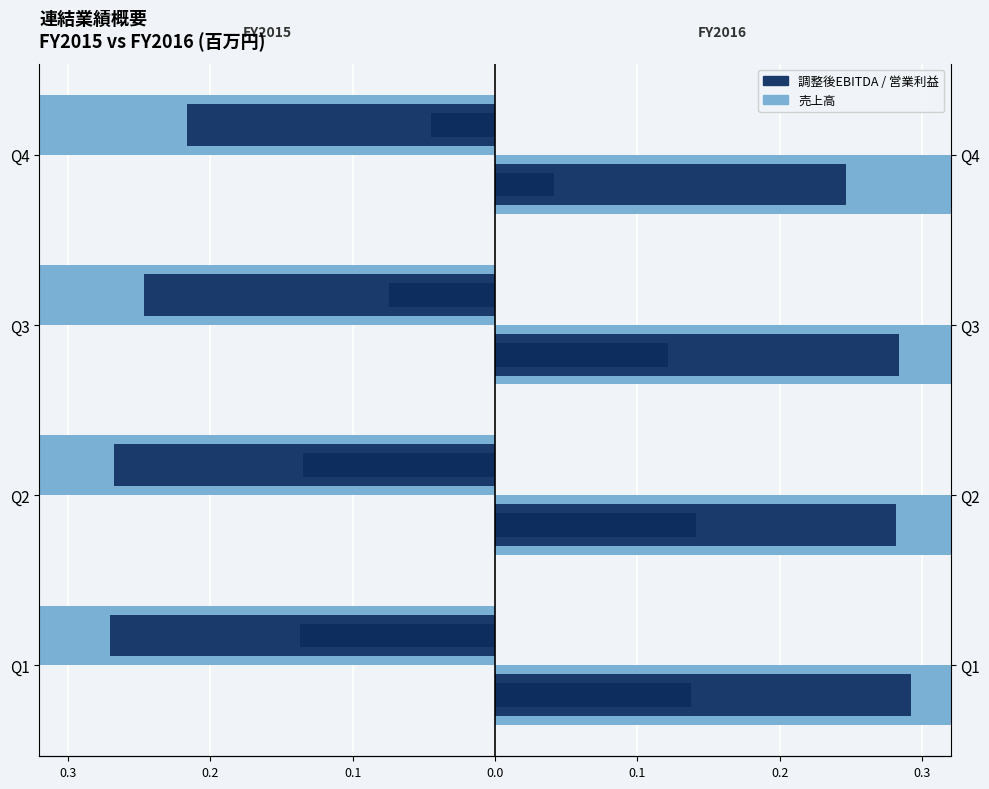

What is the sum of all 営業利益 FY2015 values?

-0.4